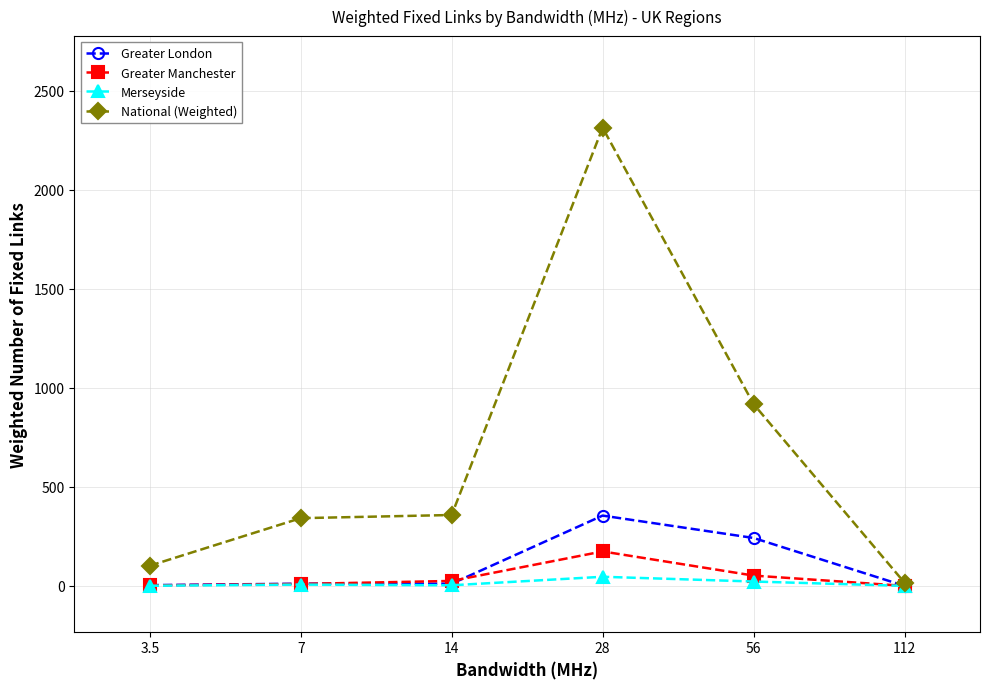

What is the difference between the maximum and minimum values in the Greater London series?

355.0